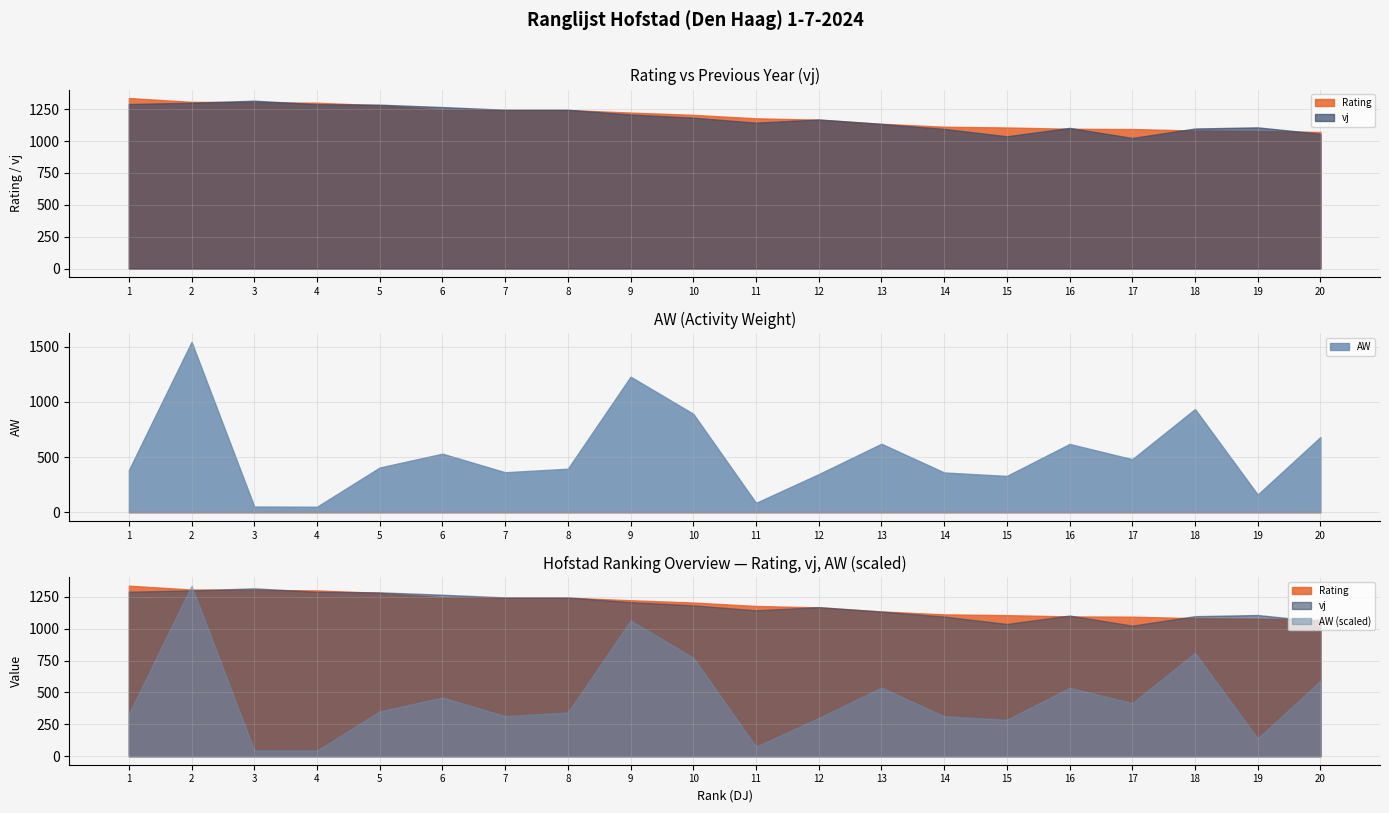

What is the difference between the maximum and second lowest values in the AW series?

1490